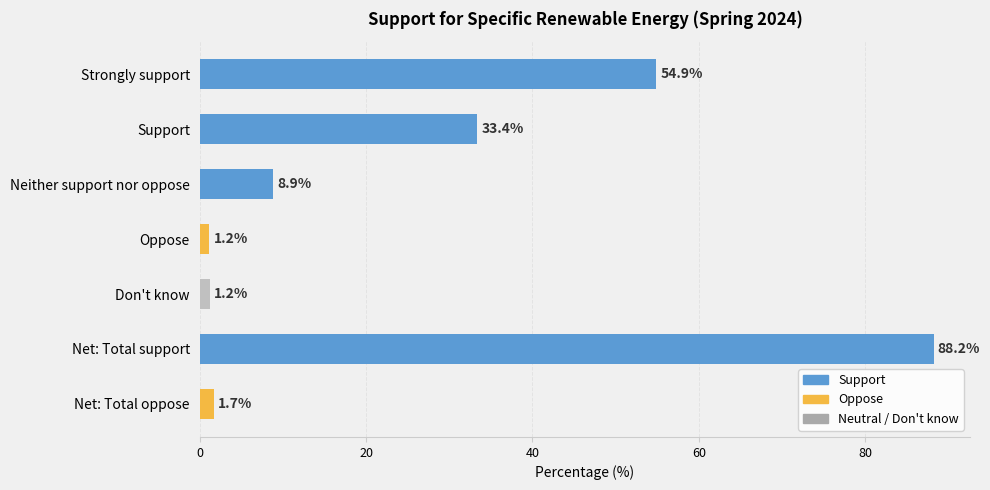

Which has a higher value, Net: Total oppose or Oppose?

Net: Total oppose